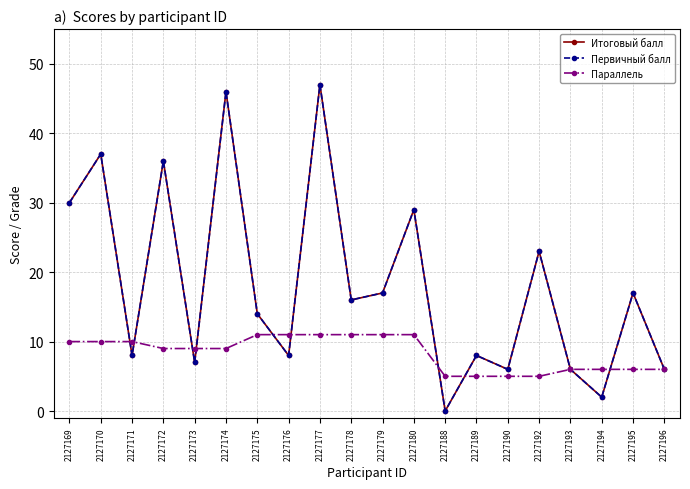

How many lines are shown in the chart?

3